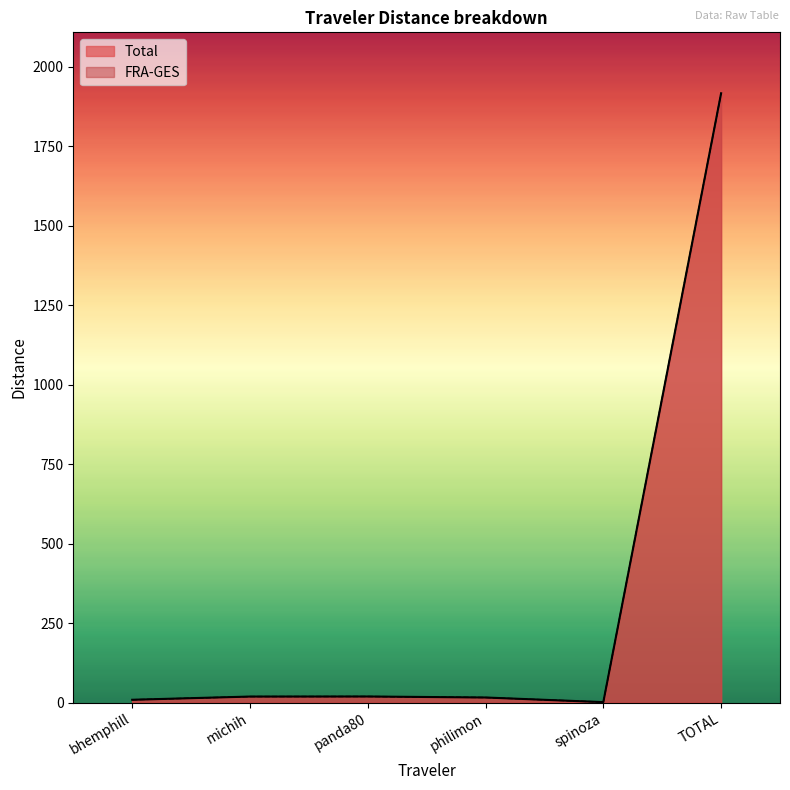

True or false: FRA-GES and Total cross at least once.

False